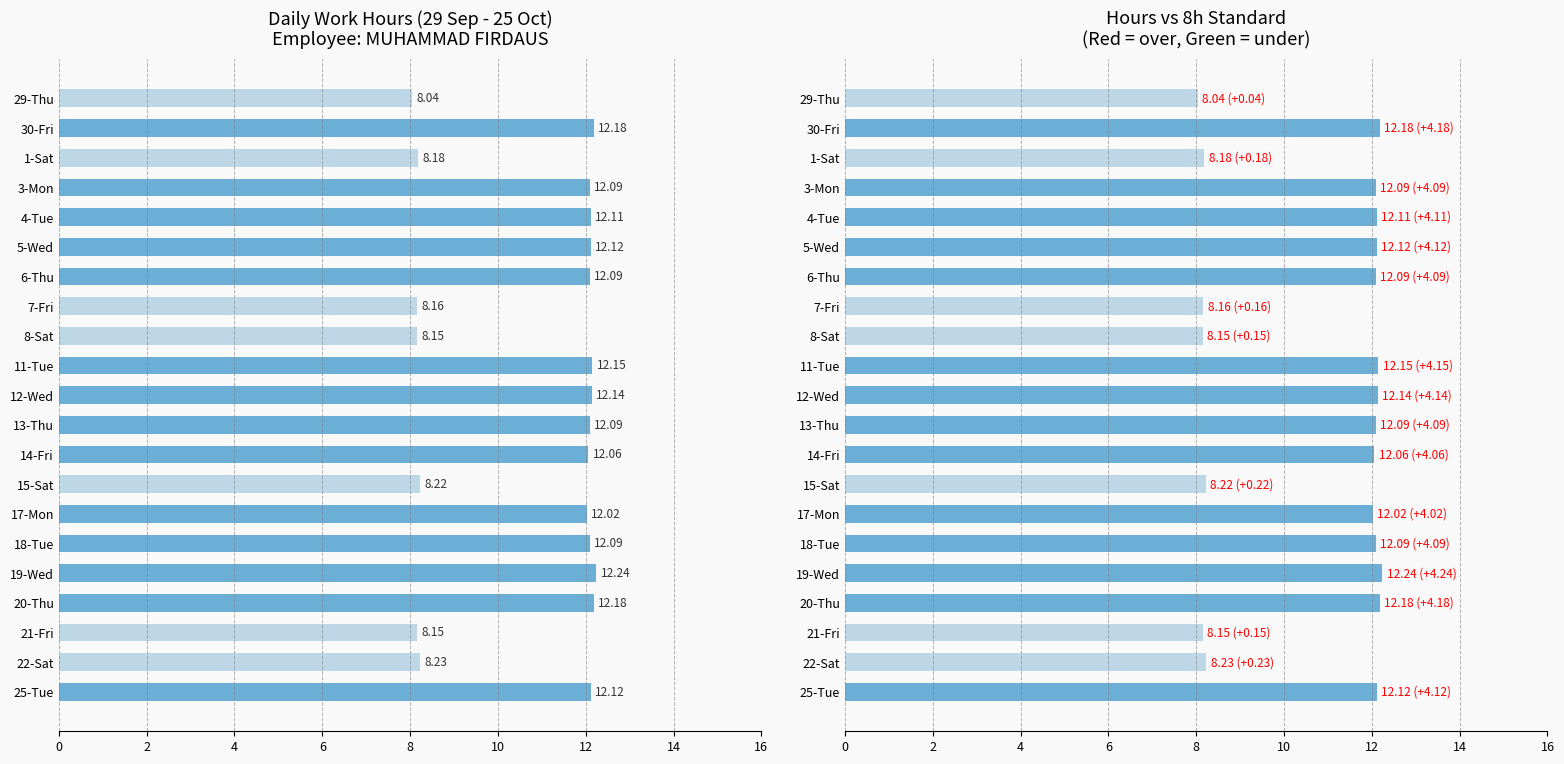

How many values exceed 12?

14